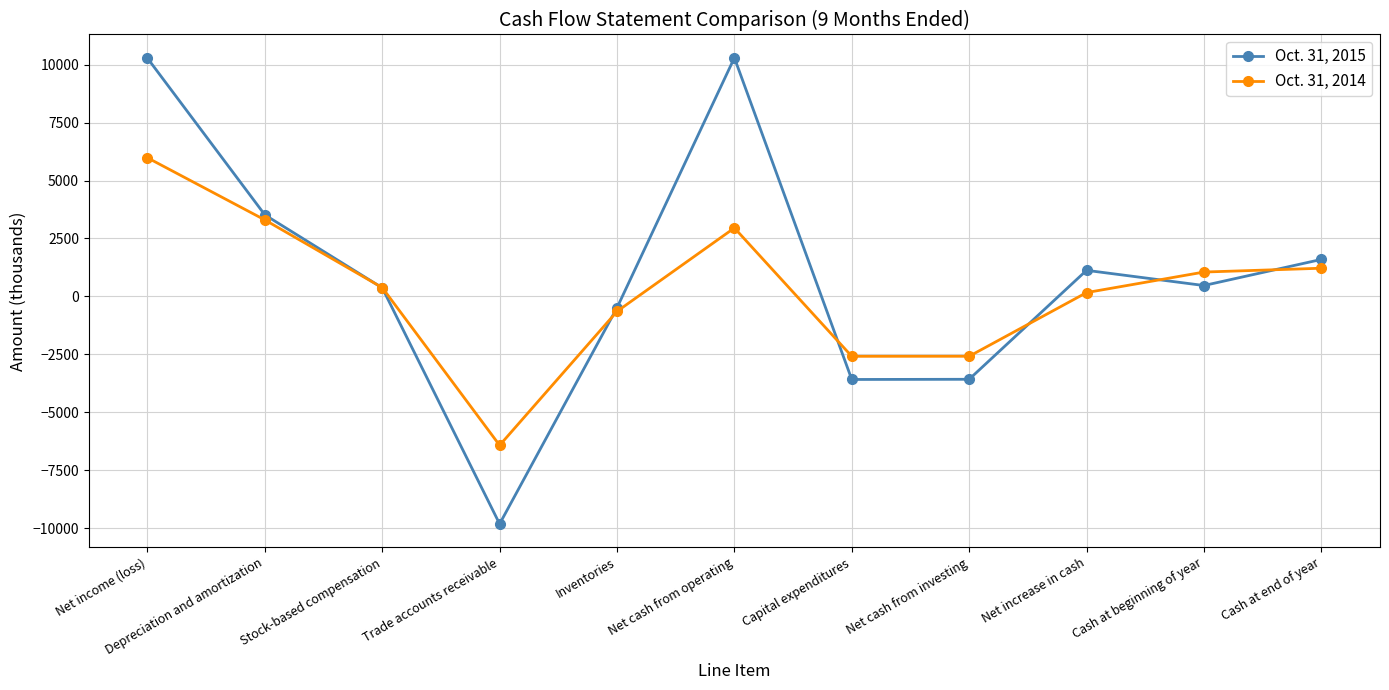

What is the label of the 8th point from the left?

Net cash from investing